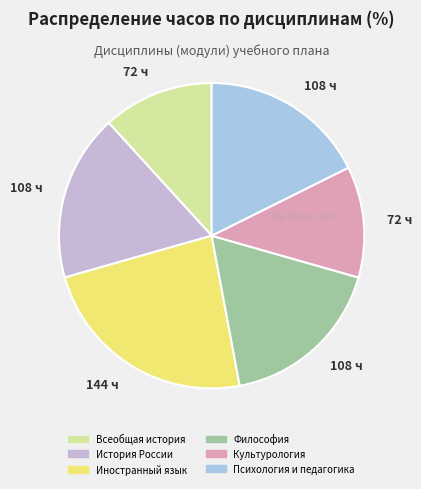

How many slices are in this pie chart?

6